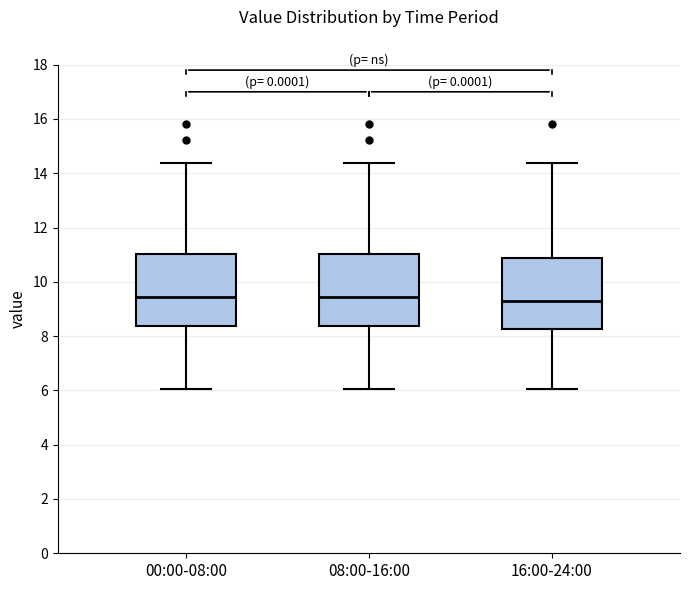

Reading left to right, transcribe this box plot: for each box, give where its median line is, the range the box spans, and where its two whiskers end, as read against the y-axis. The values are not printed on the chart, so give them approximately, as read against the axis.

00:00-08:00: median 9.4, box 8.4 to 11.0, whiskers 6.0 to 14.4
08:00-16:00: median 9.4, box 8.4 to 11.0, whiskers 6.0 to 14.4
16:00-24:00: median 9.2, box 8.2 to 10.8, whiskers 6.0 to 14.4